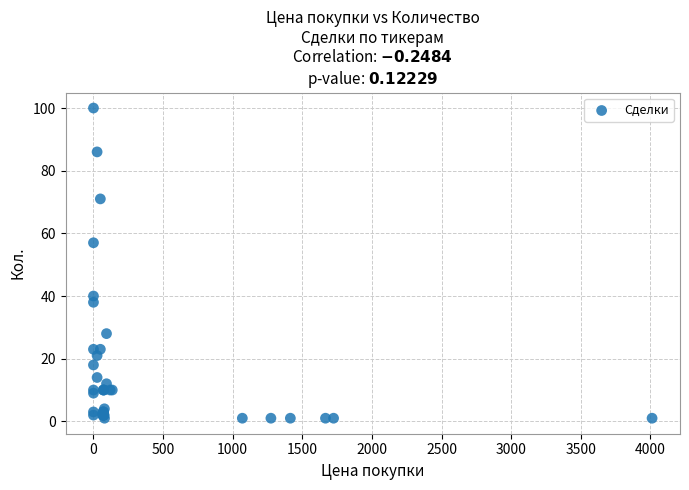

What Y value in the scatter plot is closest to 50?

57